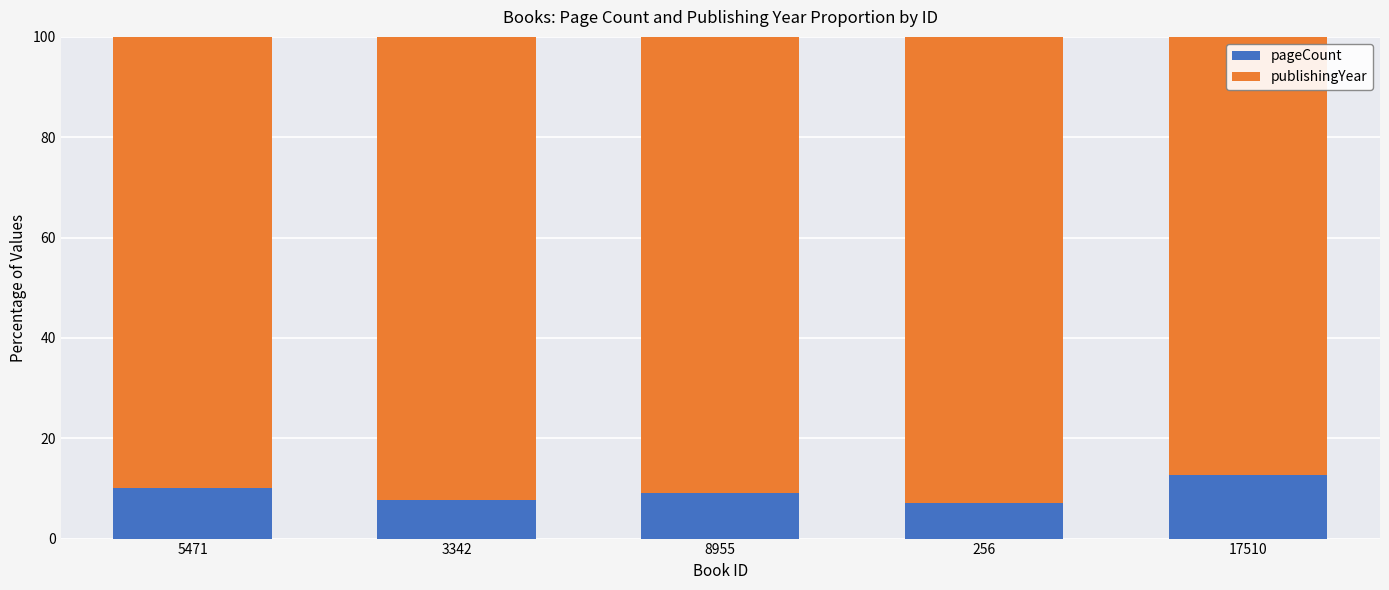

Does the chart contain any negative values?

No